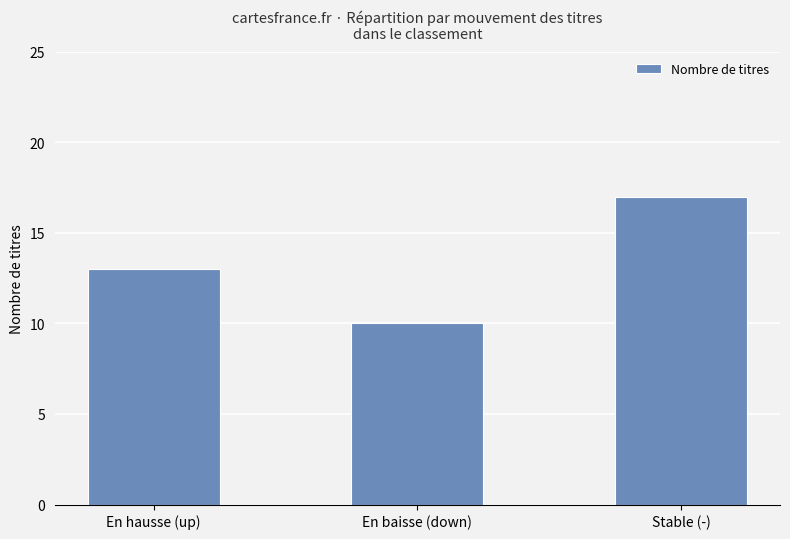

What is the sum of all values?

40